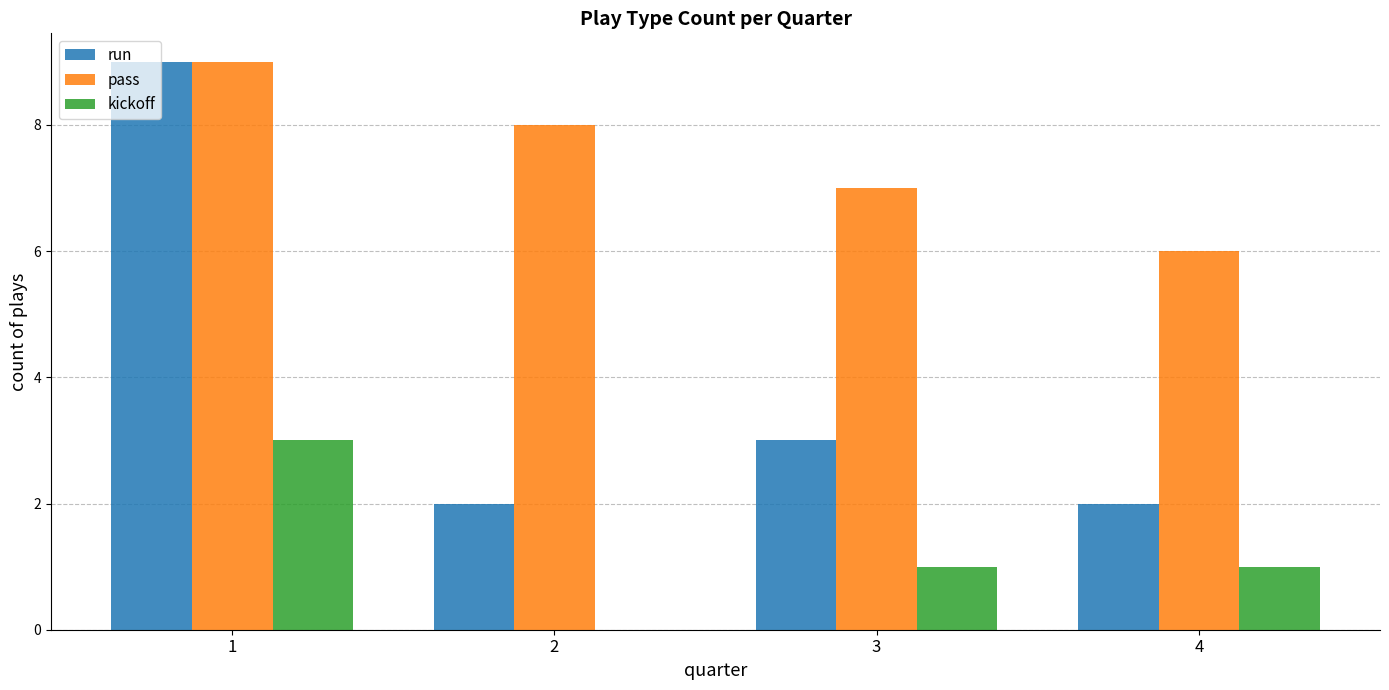

Reading left to right, extract all data points from this chart.

run: 9	2	3	2
pass: 9	8	7	6
kickoff: 3	0	1	1